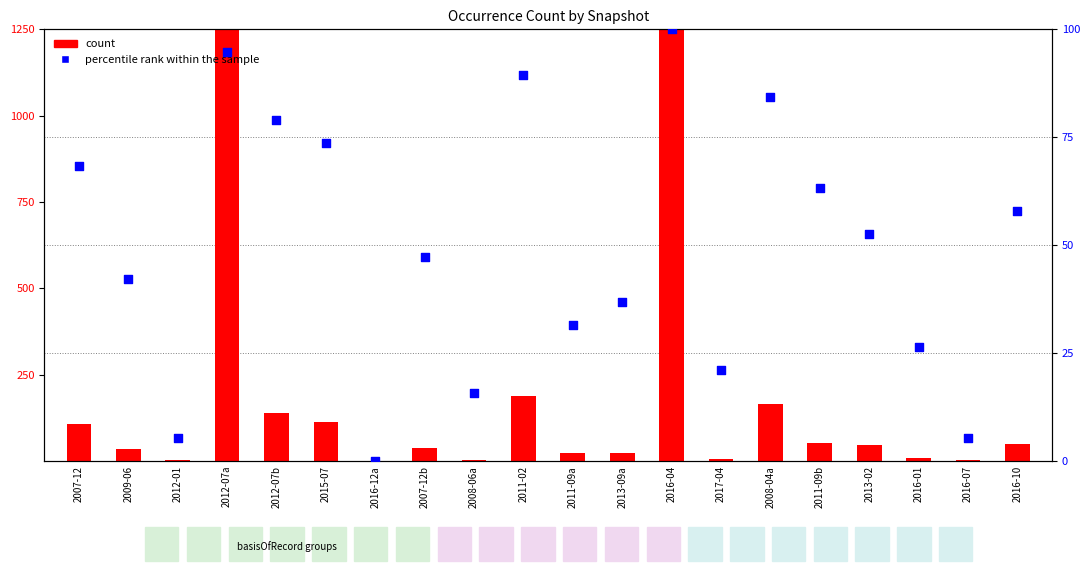

At how many categories does at least one series exceed 849?

2